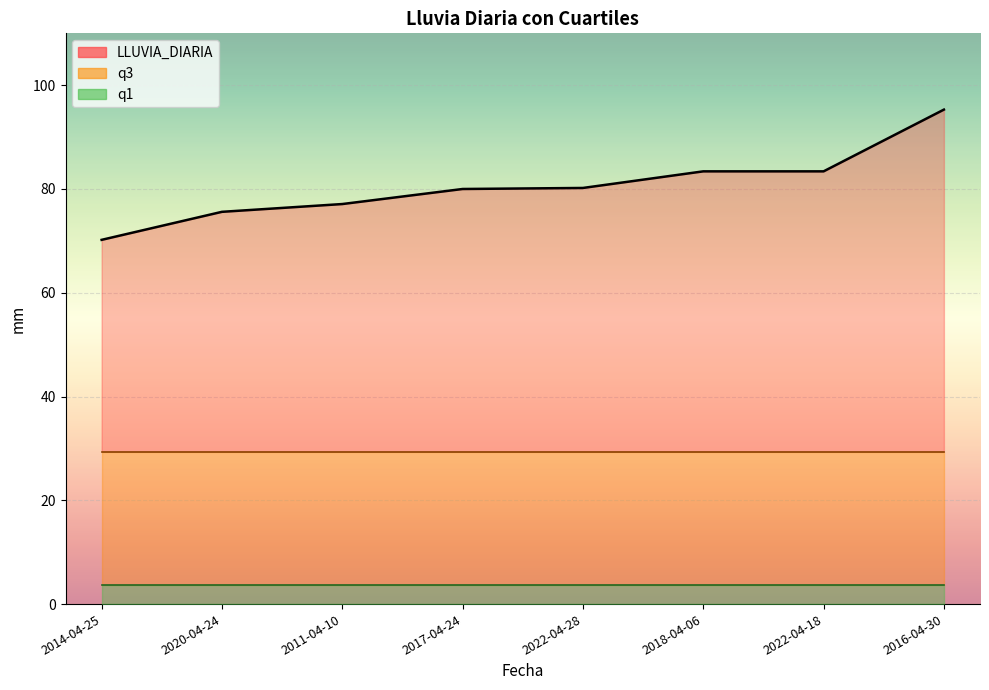

Between 2018-04-06 and 2022-04-18, which is larger?

2018-04-06